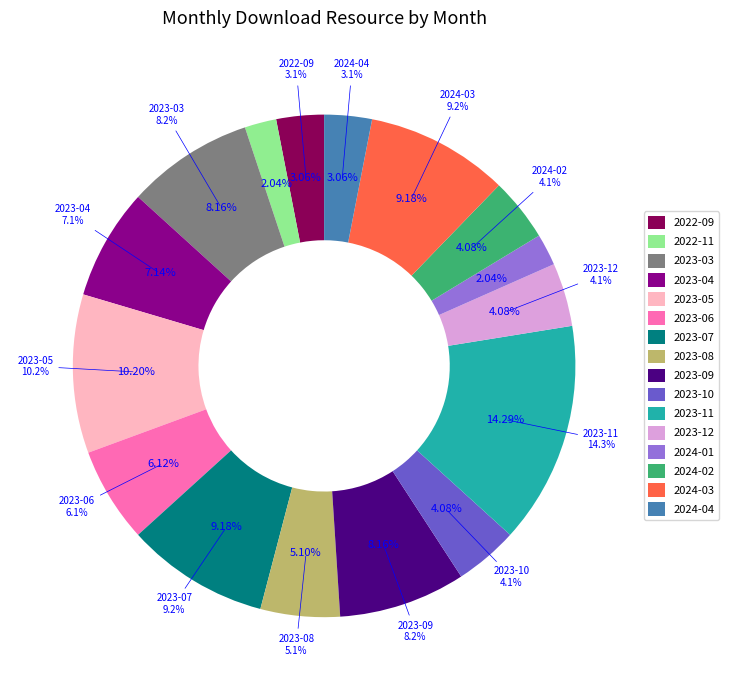

Rank the categories by value from highest to lowest.

2023-11, 2023-05, 2023-07, 2024-03, 2023-03, 2023-09, 2023-04, 2023-06, 2023-08, 2023-10, 2023-12, 2024-02, 2022-09, 2024-04, 2022-11, 2024-01